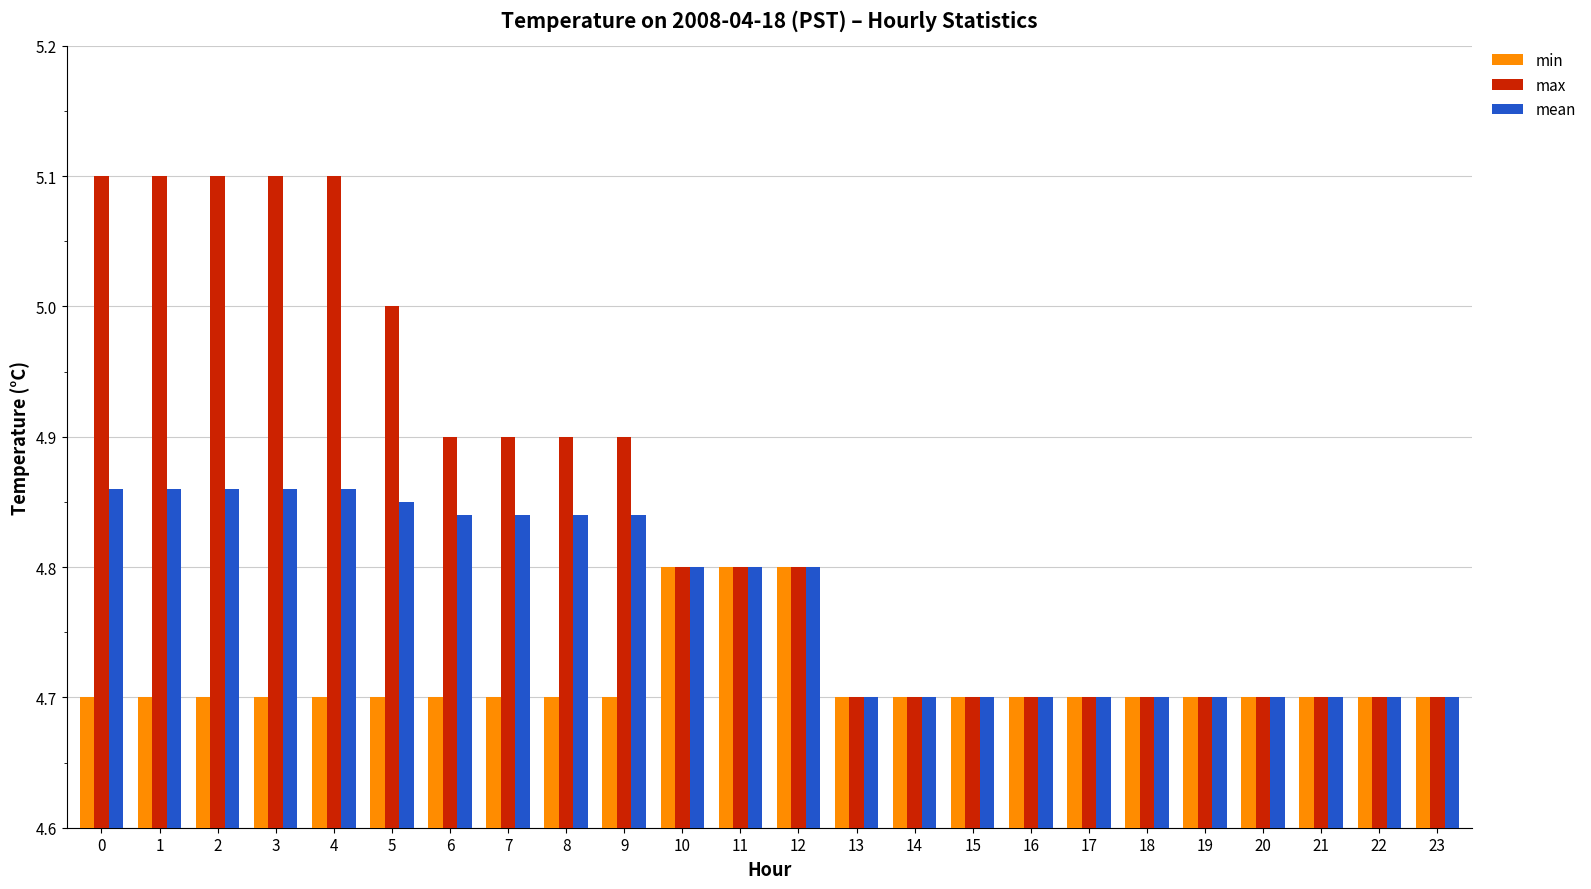

Which series has the largest range (max minus min)?

max